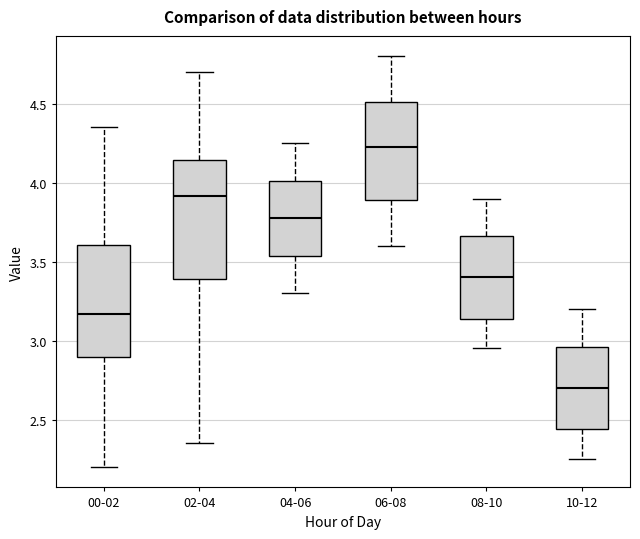

Which box has the lowest median line?

10-12